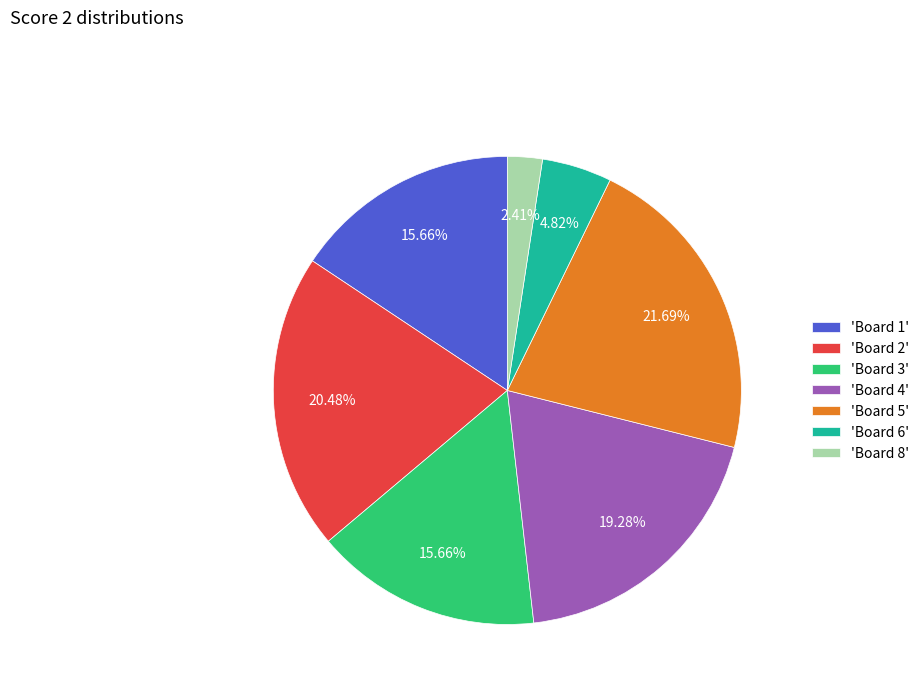

Which has a higher value, 'Board 8' or 'Board 4'?

'Board 4'